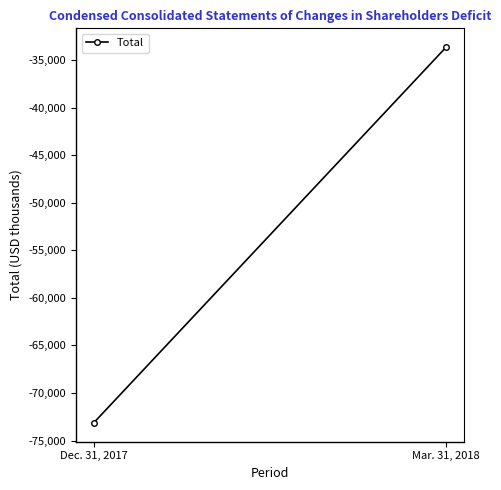

The chart shows a value of -73146 at Dec. 31, 2017. True or false?

True